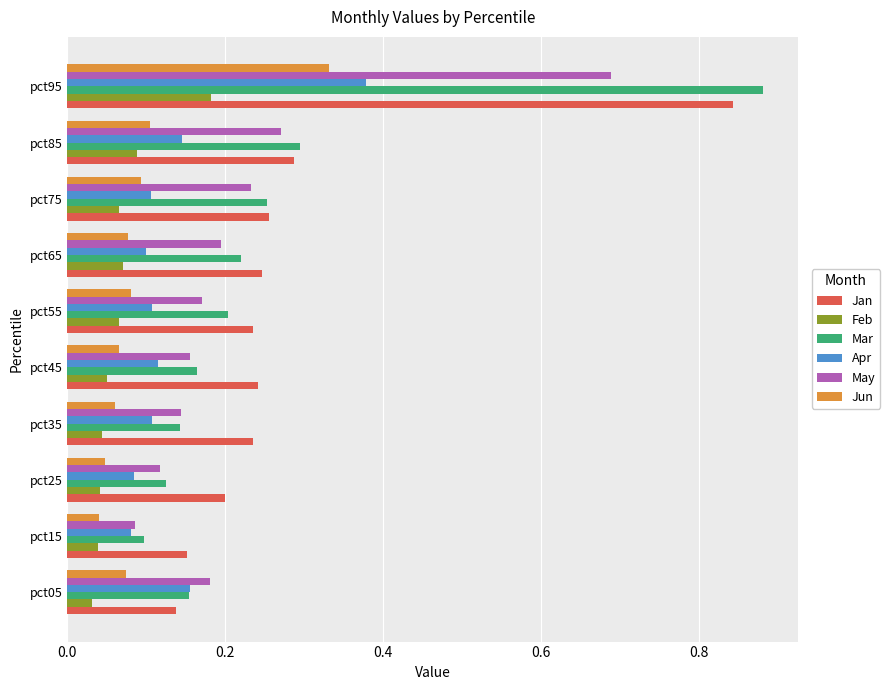

At how many categories does at least one series exceed 0?

10